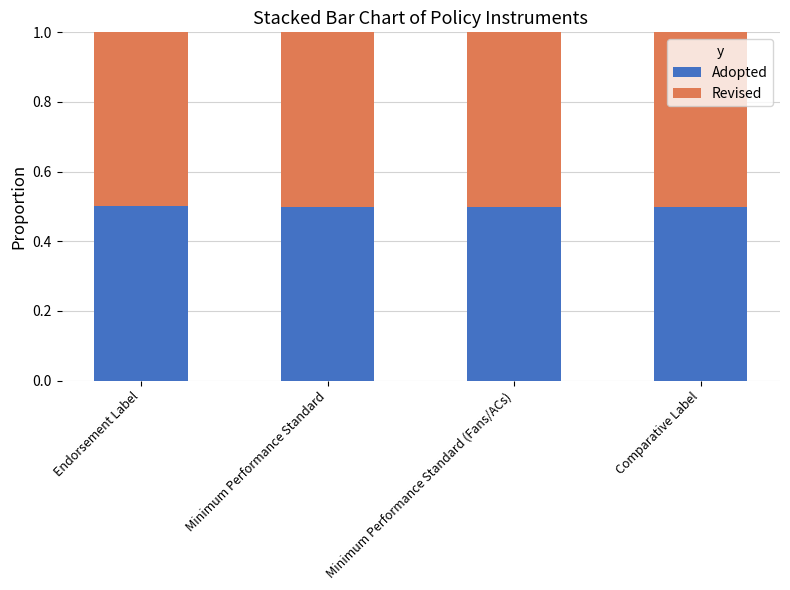

The value of Adopted at Minimum Performance Standard (Fans/ACs) is 0.5. True or false?

True